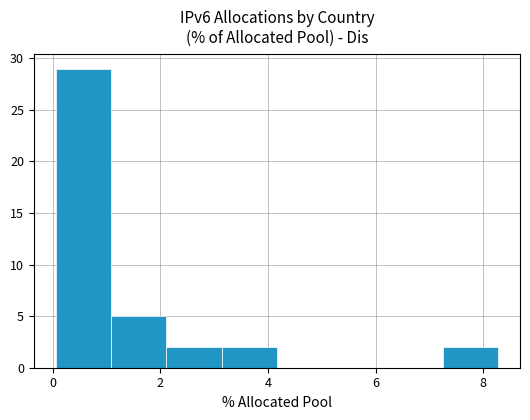

How tall is the bar that spans 1.0 to 2.2 on the x-axis? Neither the bar edges nor the heights are printed on the chart, so give them approximately, as read against the axes.

5